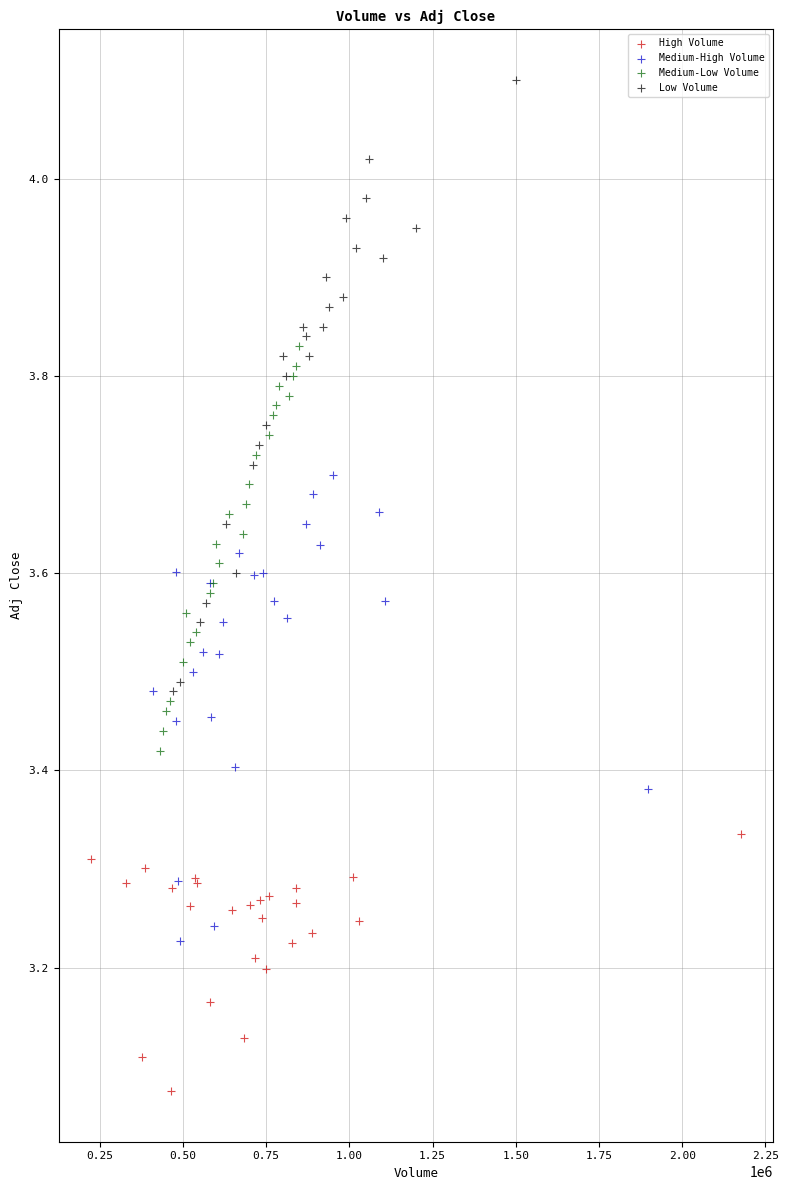

Which series contains the highest Y value?

Low Volume